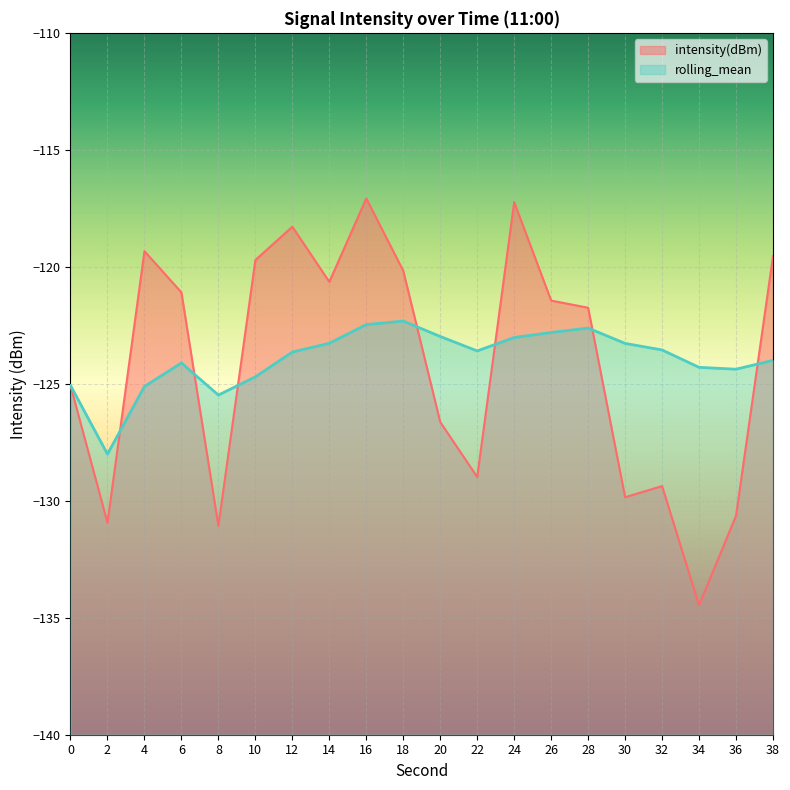

The value of rolling_mean at 28 is -164.1. True or false?

False